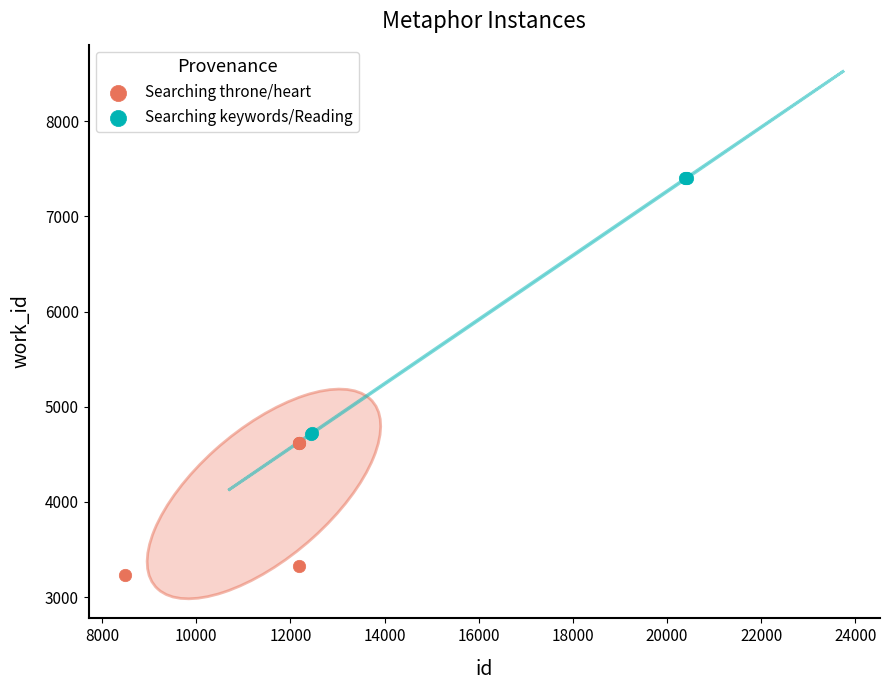

Which series contains the highest Y value?

Searching keywords/Reading